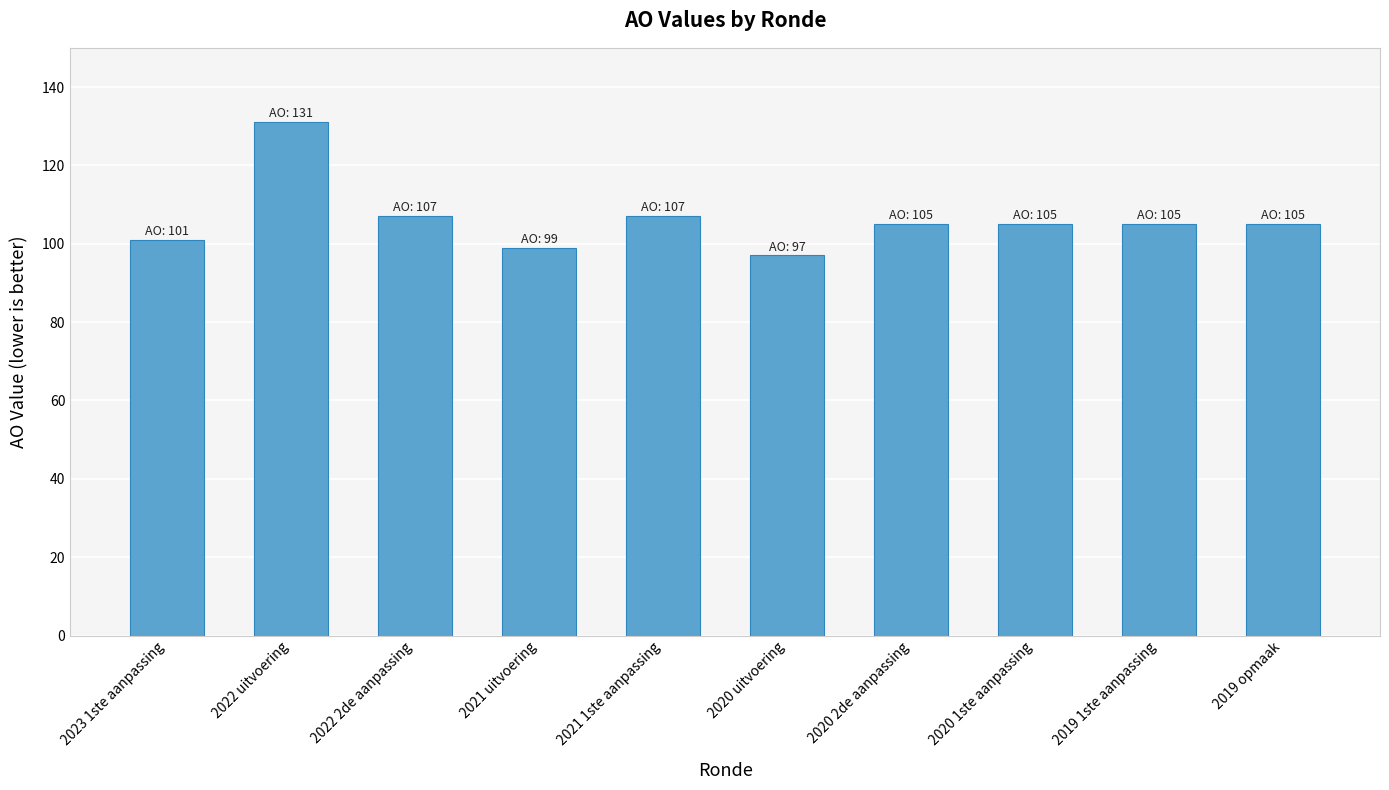

The chart shows a value of 101 at 2023 1ste aanpassing. True or false?

True